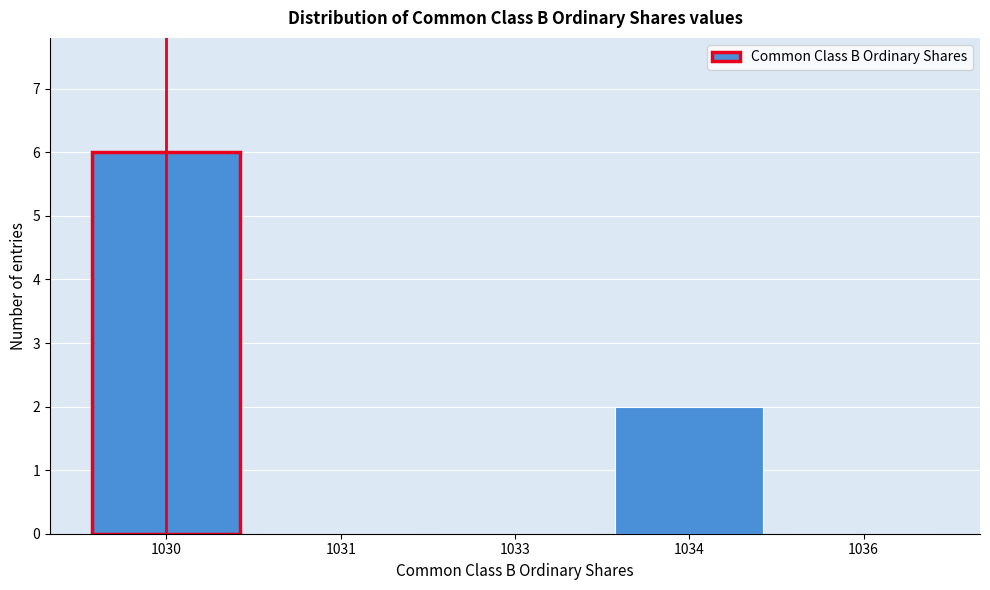

Reading right to left, extract all data points from this chart.

1036=0	1034=2	1033=0	1031=0	1030=6